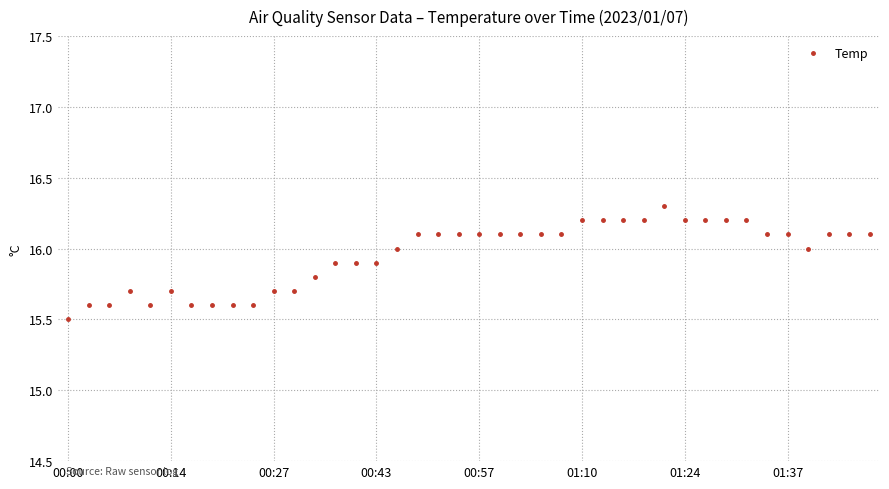

What is the minimum value shown in the chart?

15.5